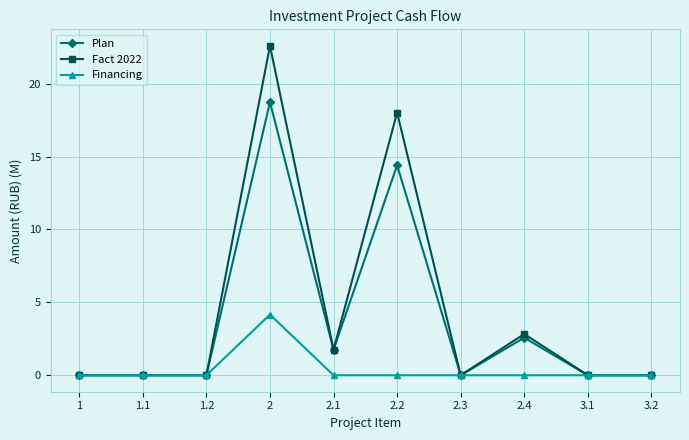

What is the maximum value for Fact 2022?

22.6